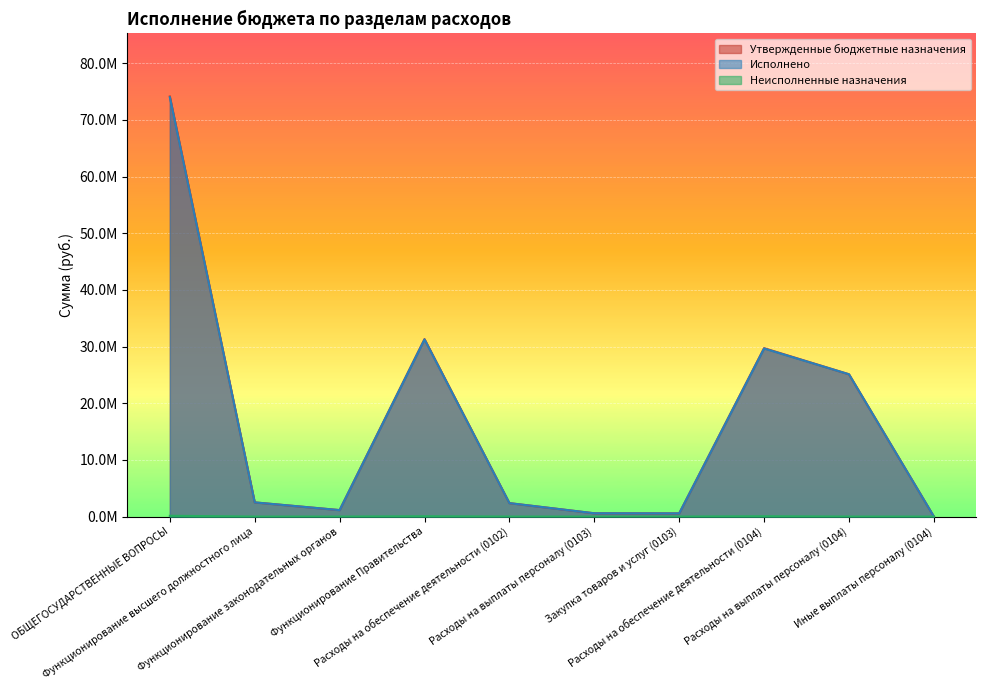

How many data points in Исполнено are above 2500669?

5